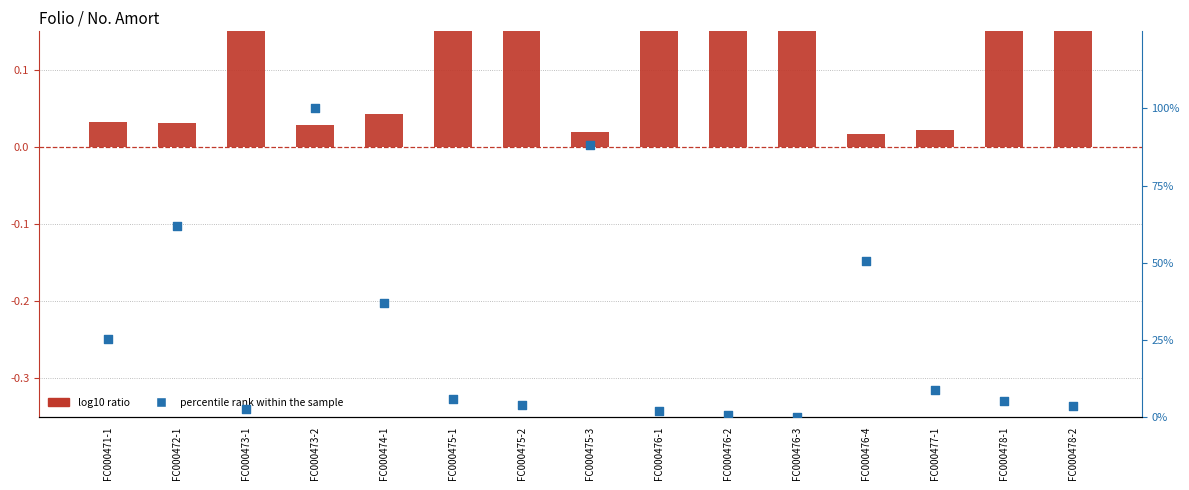

Which series contains the lowest Y value?

percentile rank within the sample